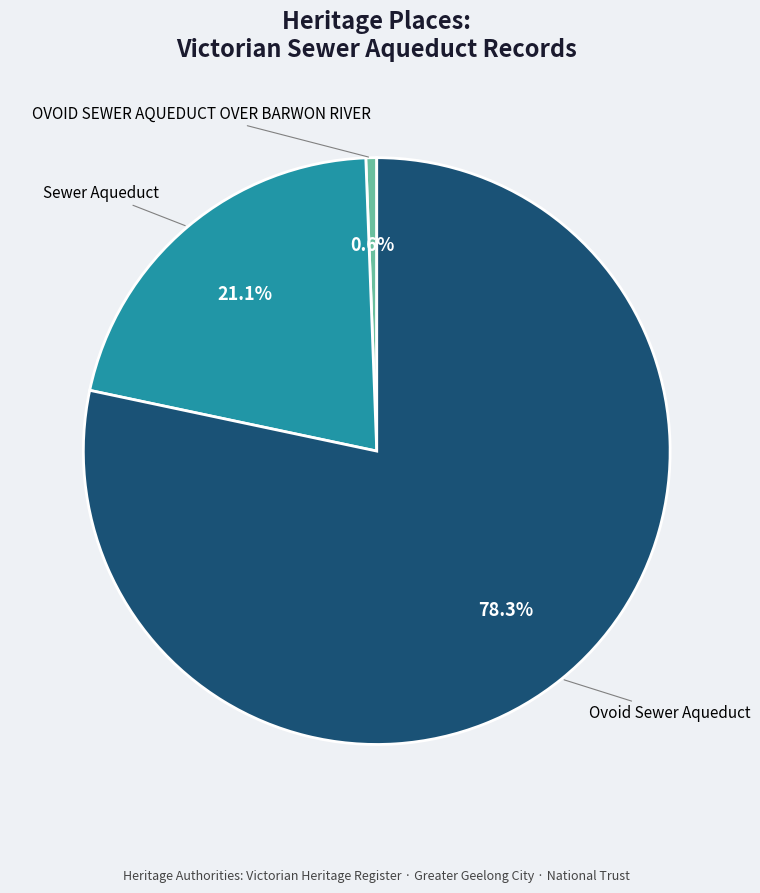

Is there a majority slice in this chart?

Yes